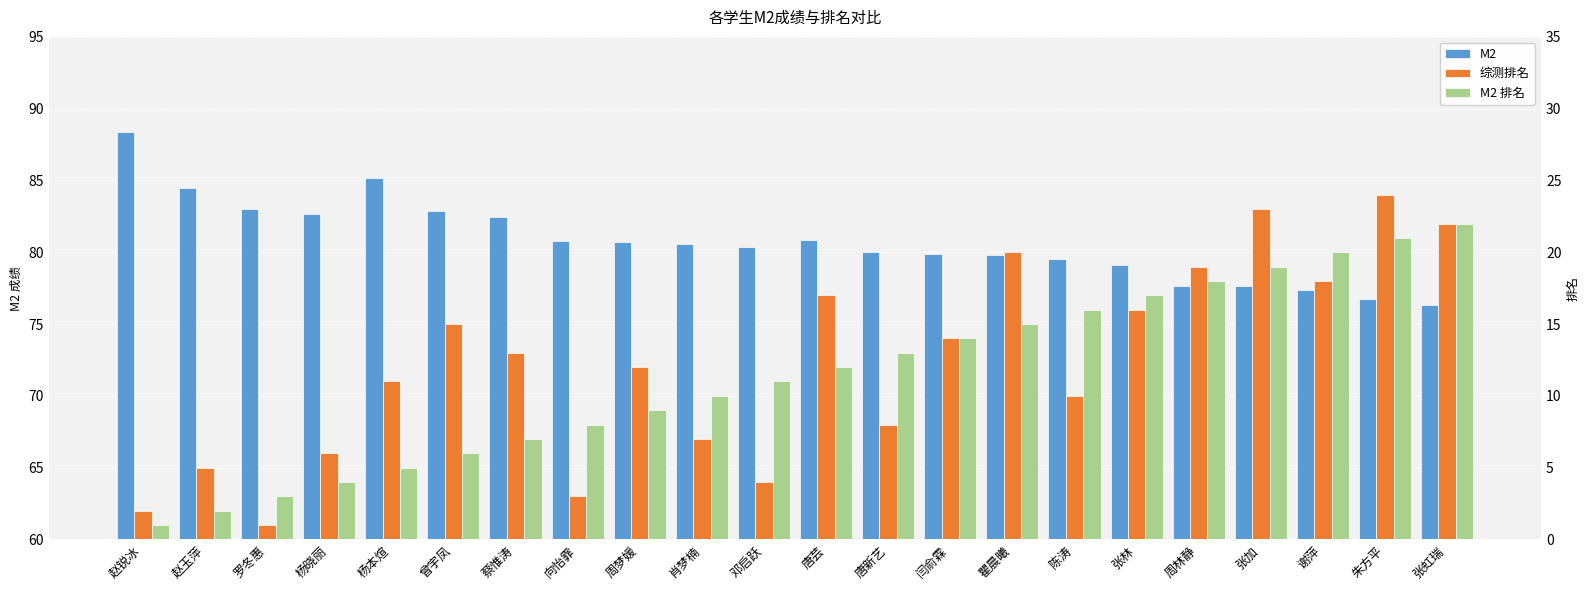

What is the highest value of the M2 series?

88.4